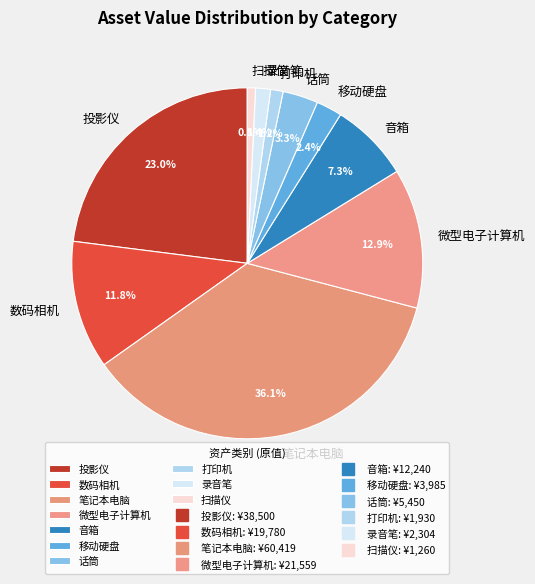

Which has a higher value, 扫描仪 or 音箱?

音箱